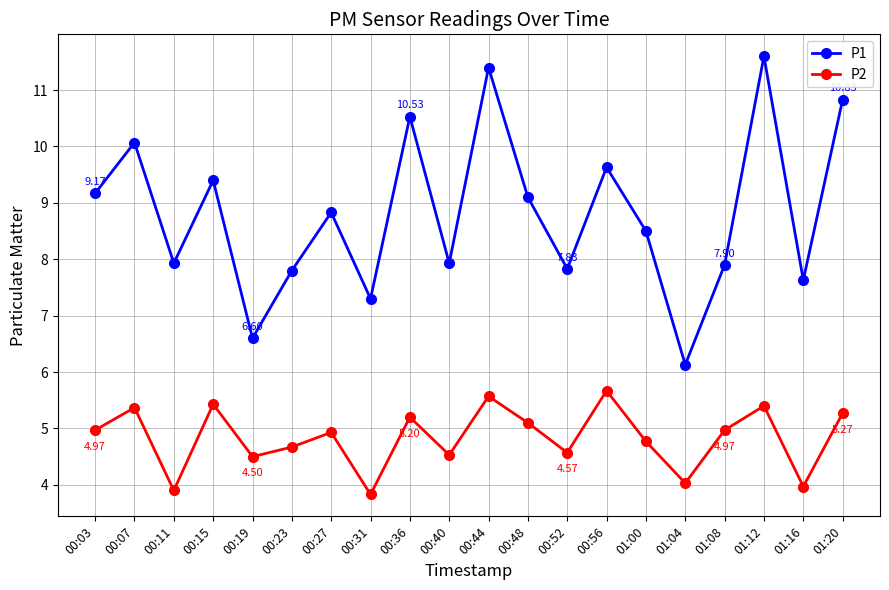

Which series has the largest total across all categories?

P1